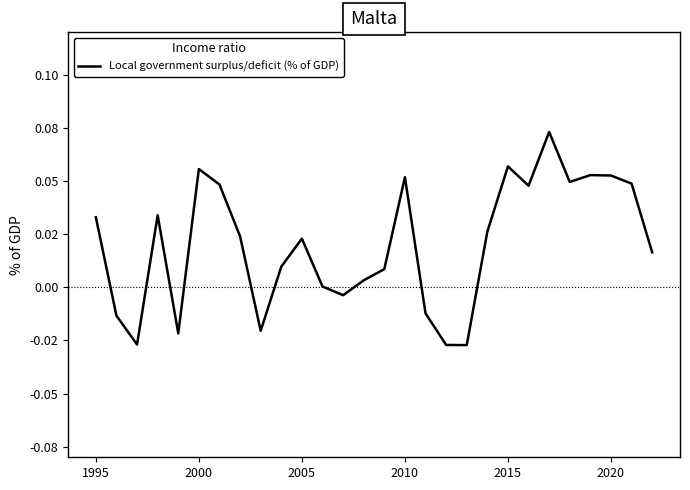

Does the chart have visible grid lines?

No